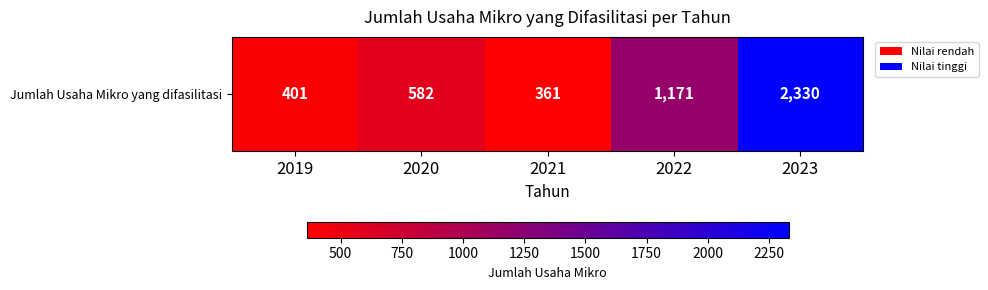

Which category has the lowest value across all series?

2021